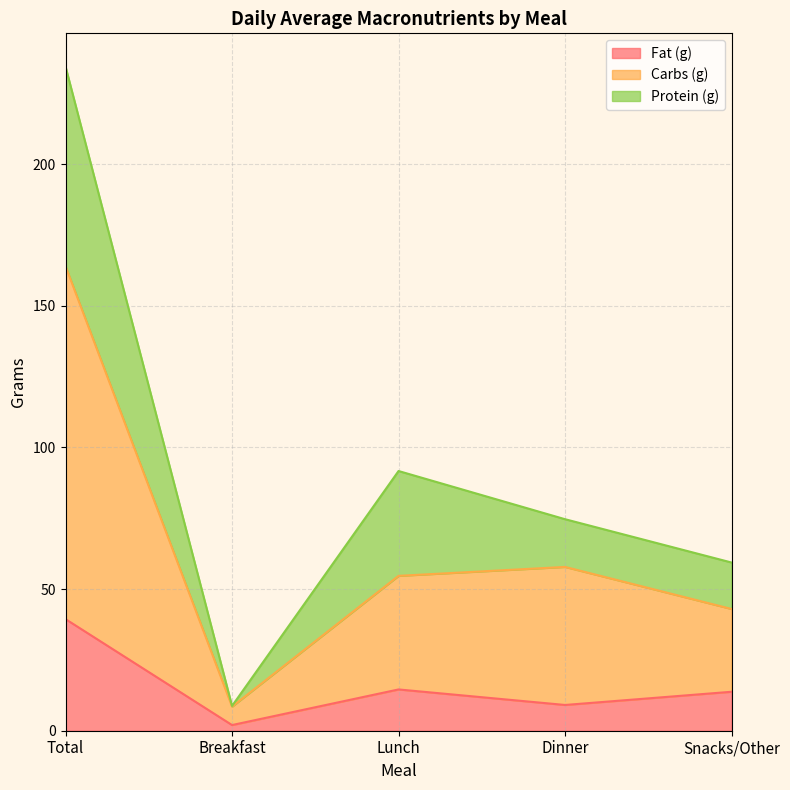

At which category is the sum across all series the highest?

Total